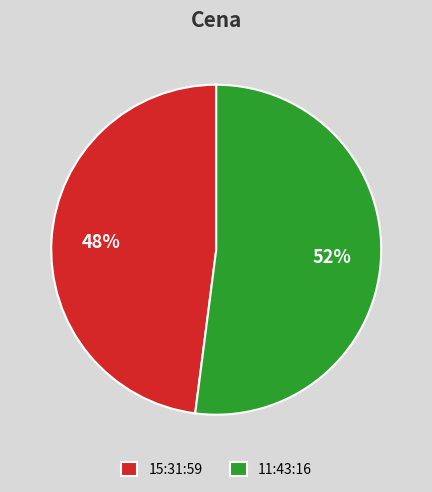

To the nearest percent, what portion does 11:43:16 represent?

52%